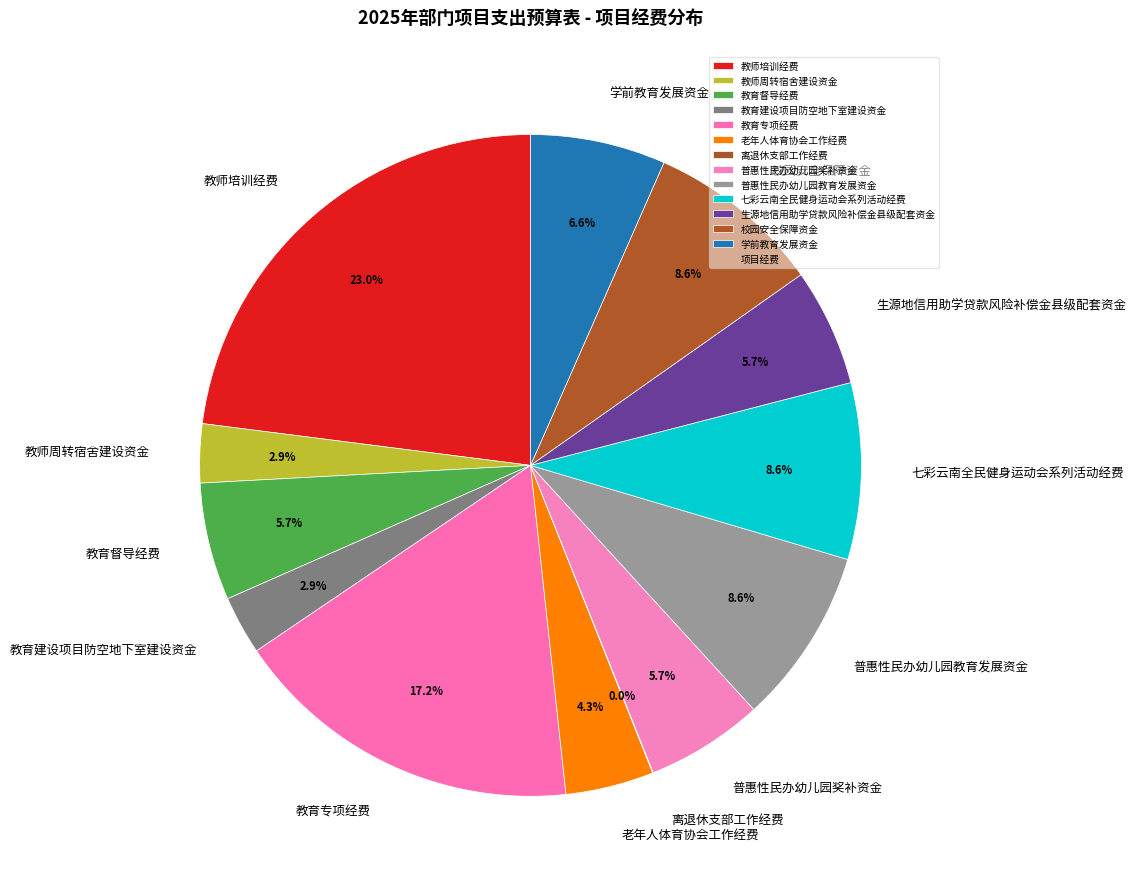

Is the sum of 教育督导经费 and 学前教育发展资金 greater than half?

No